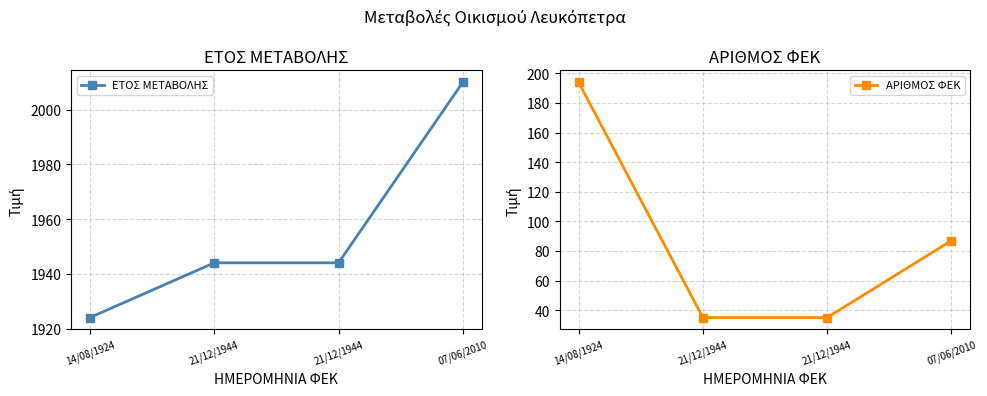

At which category is the sum across all series the highest?

14/08/1924